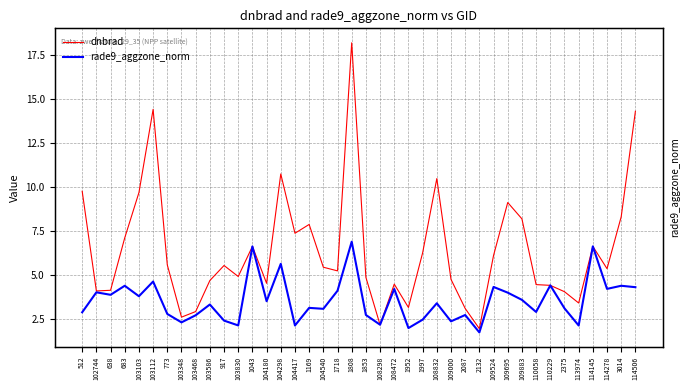

What is the maximum value shown in the chart?

18.2